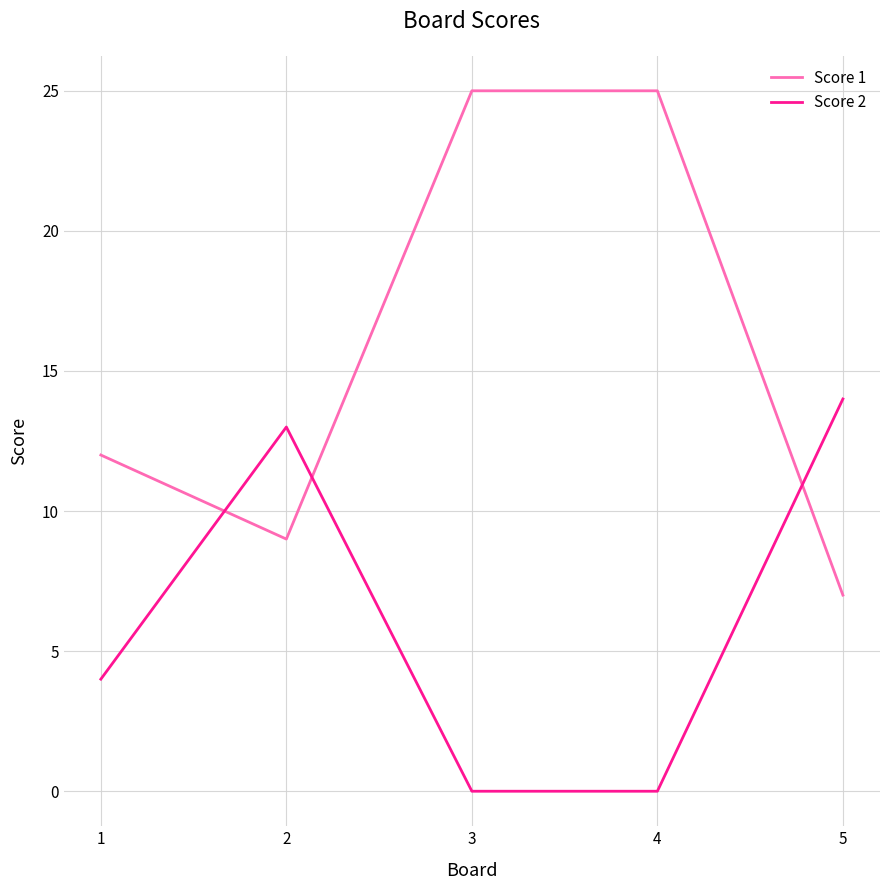

What is the maximum value for Score 1?

25